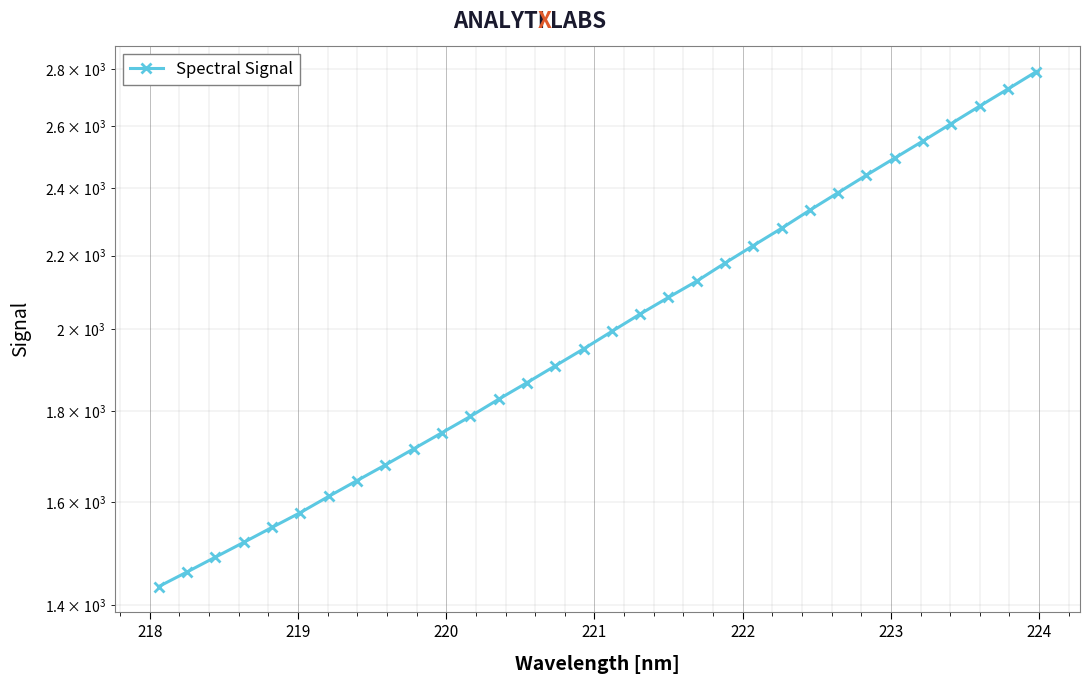

What is the sum of all values?

64709.3